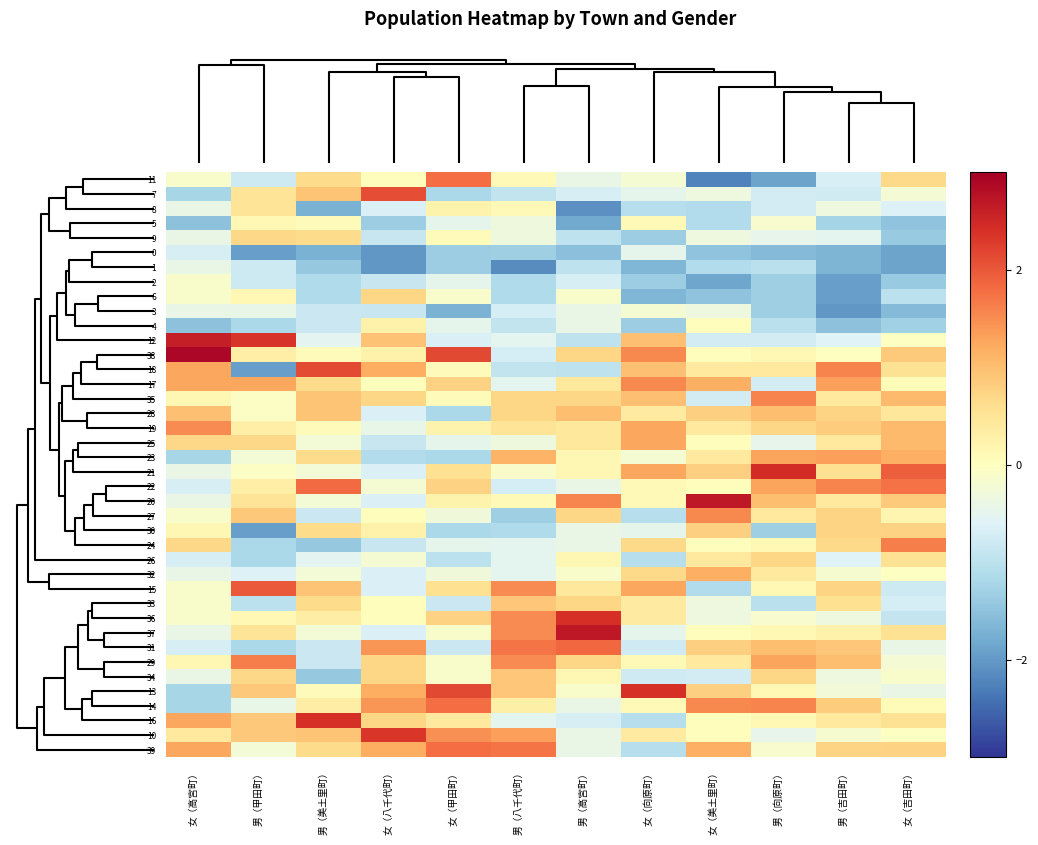

Reading left to right, what are all the values shown in this chart?

11: 女（高宮町）=-0.1	男（甲田町）=-0.8	男（美土里町）=0.6	女（八千代町）=0.0	女（甲田町）=1.8	男（八千代町）=0.1	男（高宮町）=-0.4	女（向原町）=-0.2	女（美土里町）=-2.2	男（向原町）=-1.9	男（吉田町）=-0.7	女（吉田町）=0.7
7: 女（高宮町）=-1.2	男（甲田町）=0.5	男（美土里町）=0.9	女（八千代町）=2.1	女（甲田町）=-1.2	男（八千代町）=-0.9	男（高宮町）=-0.7	女（向原町）=-0.5	女（美土里町）=-0.4	男（向原町）=-0.7	男（吉田町）=-0.8	女（吉田町）=-0.2
8: 女（高宮町）=-0.4	男（甲田町）=0.5	男（美土里町）=-1.7	女（八千代町）=-0.7	女（甲田町）=0.2	男（八千代町）=0.1	男（高宮町）=-2.1	女（向原町）=-1.1	女（美土里町）=-1.1	男（向原町）=-0.7	男（吉田町）=-0.3	女（吉田町）=-0.6
5: 女（高宮町）=-1.5	男（甲田町）=0.1	男（美土里町）=0.1	女（八千代町）=-1.3	女（甲田町）=-0.5	男（八千代町）=-0.3	男（高宮町）=-1.8	女（向原町）=0.1	女（美土里町）=-1.1	男（向原町）=-0.2	男（吉田町）=-1.3	女（吉田町）=-1.5
9: 女（高宮町）=-0.4	男（甲田町）=0.7	男（美土里町）=0.6	女（八千代町）=-0.9	女（甲田町）=0.1	男（八千代町）=-0.3	男（高宮町）=-1.0	女（向原町）=-1.4	女（美土里町）=-0.4	男（向原町）=-0.4	男（吉田町）=-0.5	女（吉田町）=-1.4
0: 女（高宮町）=-0.7	男（甲田町）=-1.9	男（美土里町）=-1.7	女（八千代町）=-2.0	女（甲田町）=-1.3	男（八千代町）=-1.3	男（高宮町）=-1.5	女（向原町）=-0.5	女（美土里町）=-1.5	男（向原町）=-1.6	男（吉田町）=-1.7	女（吉田町）=-1.9
1: 女（高宮町）=-0.4	男（甲田町）=-0.8	男（美土里町）=-1.4	女（八千代町）=-2.0	女（甲田町）=-1.3	男（八千代町）=-2.1	男（高宮町）=-1.0	女（向原町）=-1.6	女（美土里町）=-1.1	男（向原町）=-1.0	男（吉田町）=-1.7	女（吉田町）=-1.9
2: 女（高宮町）=-0.1	男（甲田町）=-0.8	男（美土里町）=-1.1	女（八千代町）=-0.9	女（甲田町）=-0.5	男（八千代町）=-1.1	男（高宮町）=-0.7	女（向原町）=-1.4	女（美土里町）=-1.9	男（向原町）=-1.3	男（吉田町）=-1.9	女（吉田町）=-1.4
6: 女（高宮町）=-0.1	男（甲田町）=0.1	男（美土里町）=-1.1	女（八千代町）=0.7	女（甲田町）=-0.1	男（八千代町）=-1.1	男（高宮町）=-0.1	女（向原町）=-1.6	女（美土里町）=-1.5	男（向原町）=-1.3	男（吉田町）=-1.9	女（吉田町）=-1.0
3: 女（高宮町）=-0.4	男（甲田町）=-0.4	男（美土里町）=-0.8	女（八千代町）=-0.9	女（甲田町）=-1.7	男（八千代町）=-0.7	男（高宮町）=-0.4	女（向原町）=-0.2	女（美土里町）=-0.4	男（向原町）=-1.3	男（吉田町）=-2.0	女（吉田町）=-1.6
4: 女（高宮町）=-1.5	男（甲田町）=-1.2	男（美土里町）=-0.8	女（八千代町）=0.3	女（甲田町）=-0.5	男（八千代町）=-0.9	男（高宮町）=-0.4	女（向原町）=-1.4	女（美土里町）=0.0	男（向原町）=-1.0	男（吉田町）=-1.5	女（吉田町）=-1.3
12: 女（高宮町）=2.6	男（甲田町）=2.4	男（美土里町）=-0.5	女（八千代町）=1.0	女（甲田町）=-0.6	男（八千代町）=-0.5	男（高宮町）=-1.0	女（向原町）=1.0	女（美土里町）=-0.7	男（向原町）=-0.7	男（吉田町）=-0.6	女（吉田町）=-0.0
38: 女（高宮町）=2.9	男（甲田町）=0.3	男（美土里町）=0.1	女（八千代町）=0.3	女（甲田町）=2.2	男（八千代町）=-0.7	男（高宮町）=0.7	女（向原町）=1.5	女（美土里町）=0.0	男（向原町）=0.1	男（吉田町）=-0.0	女（吉田町）=0.9
18: 女（高宮町）=1.2	男（甲田町）=-1.9	男（美土里町）=2.1	女（八千代町）=1.2	女（甲田町）=0.1	男（八千代町）=-0.9	男（高宮町）=-1.0	女（向原町）=1.0	女（美土里町）=0.4	男（向原町）=0.4	男（吉田町）=1.6	女（吉田町）=0.6
17: 女（高宮町）=1.2	男（甲田町）=1.2	男（美土里町）=0.6	女（八千代町）=0.0	女（甲田町）=0.8	男（八千代町）=-0.5	男（高宮町）=0.4	女（向原町）=1.5	女（美土里町）=1.2	男（向原町）=-0.7	男（吉田町）=1.3	女（吉田町）=0.1
35: 女（高宮町）=0.1	男（甲田町）=-0.1	男（美土里町）=0.9	女（八千代町）=0.7	女（甲田町）=0.1	男（八千代町）=0.7	男（高宮町）=0.7	女（向原町）=1.0	女（美土里町）=-0.7	男（向原町）=1.6	男（吉田町）=0.4	女（吉田町）=1.1
28: 女（高宮町）=1.0	男（甲田町）=-0.1	男（美土里町）=0.9	女（八千代町）=-0.7	女（甲田町）=-1.2	男（八千代町）=0.7	男（高宮町）=1.0	女（向原町）=0.4	女（美土里町）=0.8	男（向原町）=1.0	男（吉田町）=0.7	女（吉田町）=0.5
19: 女（高宮町）=1.5	男（甲田町）=0.3	男（美土里町）=0.1	女（八千代町）=-0.4	女（甲田町）=0.2	男（八千代町）=0.5	男（高宮町）=0.4	女（向原町）=1.3	女（美土里町）=0.4	男（向原町）=0.7	男（吉田町）=0.8	女（吉田町）=1.1
25: 女（高宮町）=0.7	男（甲田町）=0.7	男（美土里町）=-0.2	女（八千代町）=-0.9	女（甲田町）=-0.5	男（八千代町）=-0.3	男（高宮町）=0.4	女（向原町）=1.3	女（美土里町）=0.0	男（向原町）=-0.4	男（吉田町）=0.4	女（吉田町）=1.1
23: 女（高宮町）=-1.2	男（甲田町）=-0.2	男（美土里町）=0.6	女（八千代町）=-1.1	女（甲田町）=-1.2	男（八千代町）=1.1	男（高宮町）=0.2	女（向原町）=-0.2	女（美土里町）=0.4	男（向原町）=1.3	男（吉田町）=1.3	女（吉田町）=1.1
21: 女（高宮町）=-0.4	男（甲田町）=-0.1	男（美土里町）=-0.2	女（八千代町）=-0.7	女（甲田町）=0.6	男（八千代町）=-0.1	男（高宮町）=0.2	女（向原町）=1.3	女（美土里町）=0.8	男（向原町）=2.4	男（吉田町）=0.6	女（吉田町）=1.9
22: 女（高宮町）=-0.7	男（甲田町）=0.3	男（美土里町）=1.8	女（八千代町）=-0.2	女（甲田町）=0.8	男（八千代町）=-0.7	男（高宮町）=-0.4	女（向原町）=0.1	女（美土里町）=0.0	男（向原町）=1.3	男（吉田町）=1.6	女（吉田町）=1.7
20: 女（高宮町）=-0.4	男（甲田町）=0.5	男（美土里町）=-0.2	女（八千代町）=-0.7	女（甲田町）=0.2	男（八千代町）=0.1	男（高宮町）=1.6	女（向原町）=0.1	女（美土里町）=2.7	男（向原町）=1.0	男（吉田町）=0.4	女（吉田町）=0.9
27: 女（高宮町）=-0.1	男（甲田町）=0.9	男（美土里町）=-0.8	女（八千代町）=0.0	女（甲田町）=-0.3	男（八千代町）=-1.3	男（高宮町）=0.7	女（向原町）=-1.1	女（美土里町）=1.5	男（向原町）=0.4	男（吉田町）=0.7	女（吉田町）=0.2
30: 女（高宮町）=0.1	男（甲田町）=-1.9	男（美土里町）=0.6	女（八千代町）=0.3	女（甲田町）=-1.2	男（八千代町）=-1.1	男（高宮町）=-0.4	女（向原町）=-0.5	女（美土里町）=0.8	男（向原町）=-1.3	男（吉田町）=0.7	女（吉田町）=0.8
24: 女（高宮町）=0.7	男（甲田町）=-1.2	男（美土里町）=-1.4	女（八千代町）=-0.9	女（甲田町）=-0.5	男（八千代町）=-0.5	男（高宮町）=-0.4	女（向原町）=0.7	女（美土里町）=0.0	男（向原町）=0.1	男（吉田町）=0.7	女（吉田町）=1.6
26: 女（高宮町）=-0.7	男（甲田町）=-1.2	男（美土里町）=-0.5	女（八千代町）=-0.2	女（甲田町）=-1.0	男（八千代町）=-0.5	男（高宮町）=0.2	女（向原町）=-1.1	女（美土里町）=0.4	男（向原町）=0.7	男（吉田町）=-0.6	女（吉田町）=0.6
32: 女（高宮町）=-0.4	男（甲田町）=-0.6	男（美土里町）=-0.2	女（八千代町）=-0.7	女（甲田町）=-0.3	男（八千代町）=-0.5	男（高宮町）=-0.1	女（向原町）=0.7	女（美土里町）=1.2	男（向原町）=0.4	男（吉田町）=-0.2	女（吉田町）=-0.0
15: 女（高宮町）=-0.1	男（甲田町）=2.0	男（美土里町）=0.9	女（八千代町）=-0.7	女（甲田町）=0.6	男（八千代町）=1.5	男（高宮町）=0.4	女（向原町）=1.3	女（美土里町）=-1.1	男（向原町）=0.1	男（吉田町）=0.7	女（吉田町）=-0.8
33: 女（高宮町）=-0.1	男（甲田町）=-1.0	男（美土里町）=0.6	女（八千代町）=0.0	女（甲田町）=-0.8	男（八千代町）=0.9	男（高宮町）=0.7	女（向原町）=0.4	女（美土里町）=-0.4	男（向原町）=-1.0	男（吉田町）=0.6	女（吉田町）=-0.7
36: 女（高宮町）=-0.1	男（甲田町）=0.1	男（美土里町）=0.3	女（八千代町）=0.0	女（甲田町）=0.8	男（八千代町）=1.5	男（高宮町）=2.4	女（向原町）=0.4	女（美土里町）=-0.4	男（向原町）=-0.2	男（吉田町）=-0.3	女（吉田町）=-0.9
37: 女（高宮町）=-0.4	男（甲田町）=0.5	男（美土里町）=-0.2	女（八千代町）=-0.7	女（甲田町）=-0.1	男（八千代町）=1.5	男（高宮町）=2.7	女（向原町）=-0.5	女（美土里町）=0.0	男（向原町）=0.1	男（吉田町）=0.2	女（吉田町）=0.6
31: 女（高宮町）=-0.7	男（甲田町）=-1.2	男（美土里町）=-0.8	女（八千代町）=1.4	女（甲田町）=-0.8	男（八千代町）=1.7	男（高宮町）=1.8	女（向原町）=-0.8	女（美土里町）=0.8	男（向原町）=1.0	男（吉田町）=0.9	女（吉田町）=-0.4
29: 女（高宮町）=0.1	男（甲田町）=1.6	男（美土里町）=-0.8	女（八千代町）=0.7	女（甲田町）=-0.1	男（八千代町）=1.5	男（高宮町）=0.7	女（向原町）=0.1	女（美土里町）=0.4	男（向原町）=1.3	男（吉田町）=1.0	女（吉田町）=-0.2
34: 女（高宮町）=-0.4	男（甲田町）=0.7	男（美土里町）=-1.4	女（八千代町）=0.7	女（甲田町）=-0.1	男（八千代町）=0.9	男（高宮町）=0.2	女（向原町）=-0.8	女（美土里町）=-0.7	男（向原町）=0.7	男（吉田町）=-0.3	女（吉田町）=-0.1
13: 女（高宮町）=-1.2	男（甲田町）=0.9	男（美土里町）=0.1	女（八千代町）=1.2	女（甲田町）=2.2	男（八千代町）=0.9	男（高宮町）=-0.1	女（向原町）=2.4	女（美土里町）=0.8	男（向原町）=0.1	男（吉田町）=-0.3	女（吉田町）=-0.4
14: 女（高宮町）=-1.2	男（甲田町）=-0.4	男（美土里町）=0.3	女（八千代町）=1.4	女（甲田町）=1.8	男（八千代町）=0.3	男（高宮町）=-0.4	女（向原町）=0.1	女（美土里町）=1.5	男（向原町）=1.6	男（吉田町）=0.8	女（吉田町）=0.1
16: 女（高宮町）=1.2	男（甲田町）=0.9	男（美土里町）=2.4	女（八千代町）=0.7	女（甲田町）=0.4	男（八千代町）=-0.5	男（高宮町）=-0.7	女（向原町）=-1.1	女（美土里町）=0.0	男（向原町）=0.1	男（吉田町）=0.4	女（吉田町）=0.6
10: 女（高宮町）=0.4	男（甲田町）=0.9	男（美土里町）=0.9	女（八千代町）=2.3	女（甲田町）=1.5	男（八千代町）=1.3	男（高宮町）=-0.4	女（向原町）=0.4	女（美土里町）=0.0	男（向原町）=-0.4	男（吉田町）=-0.2	女（吉田町）=-0.0
39: 女（高宮町）=1.2	男（甲田町）=-0.2	男（美土里町）=0.6	女（八千代町）=1.2	女（甲田町）=1.8	男（八千代町）=1.7	男（高宮町）=-0.4	女（向原町）=-1.1	女（美土里町）=1.2	男（向原町）=-0.2	男（吉田町）=0.7	女（吉田町）=0.8